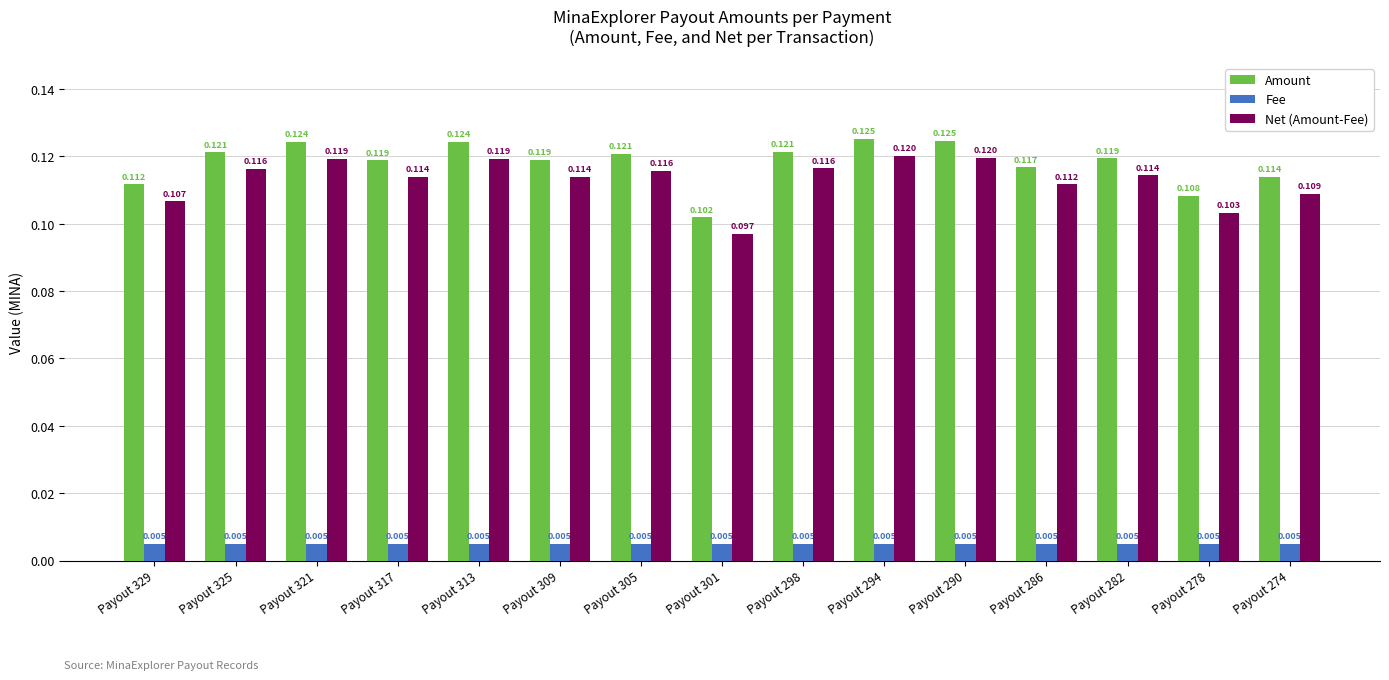

Is the value of Net (Amount-Fee) at Payout 309 greater than the value of Fee at Payout 286?

Yes